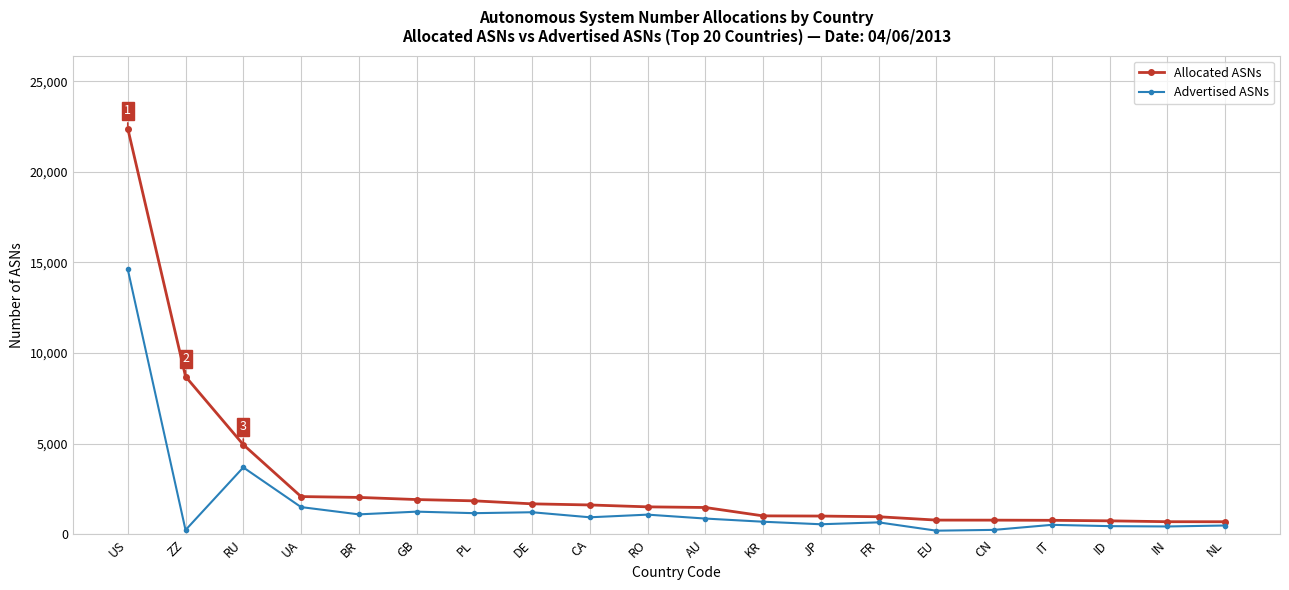

List the series in order of their overall mean, highest first.

Allocated ASNs, Advertised ASNs